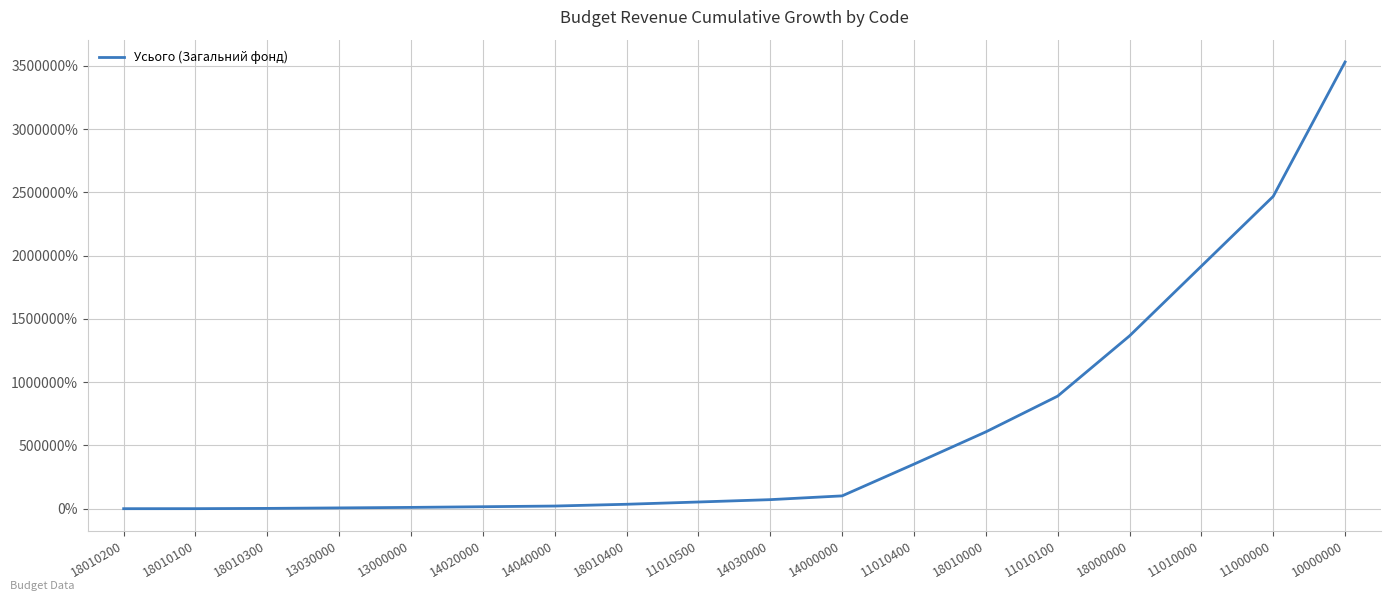

What is the greatest value displayed?

3531105.2